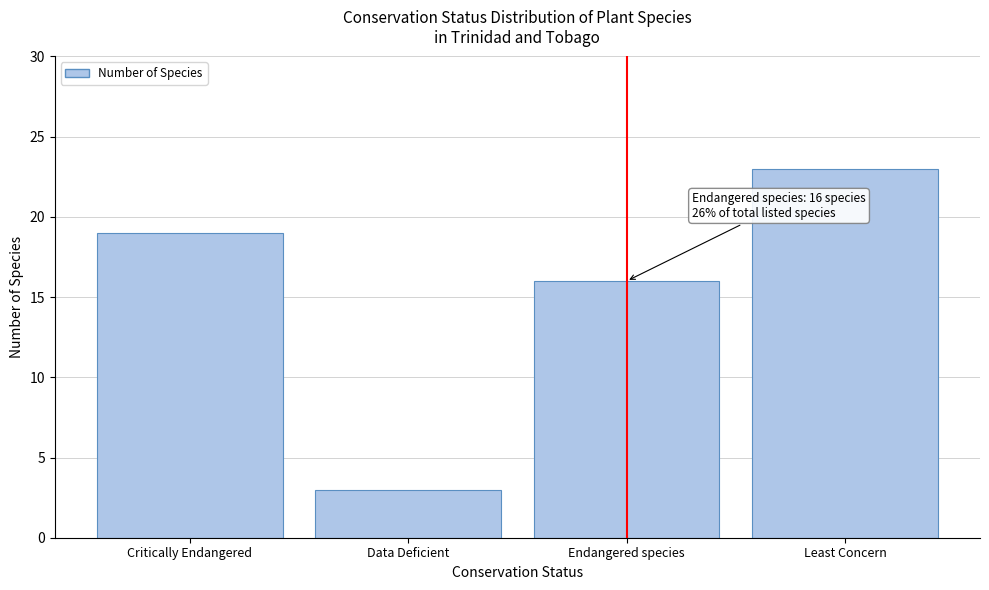

Reading left to right, extract all data points from this chart.

19	3	16	23